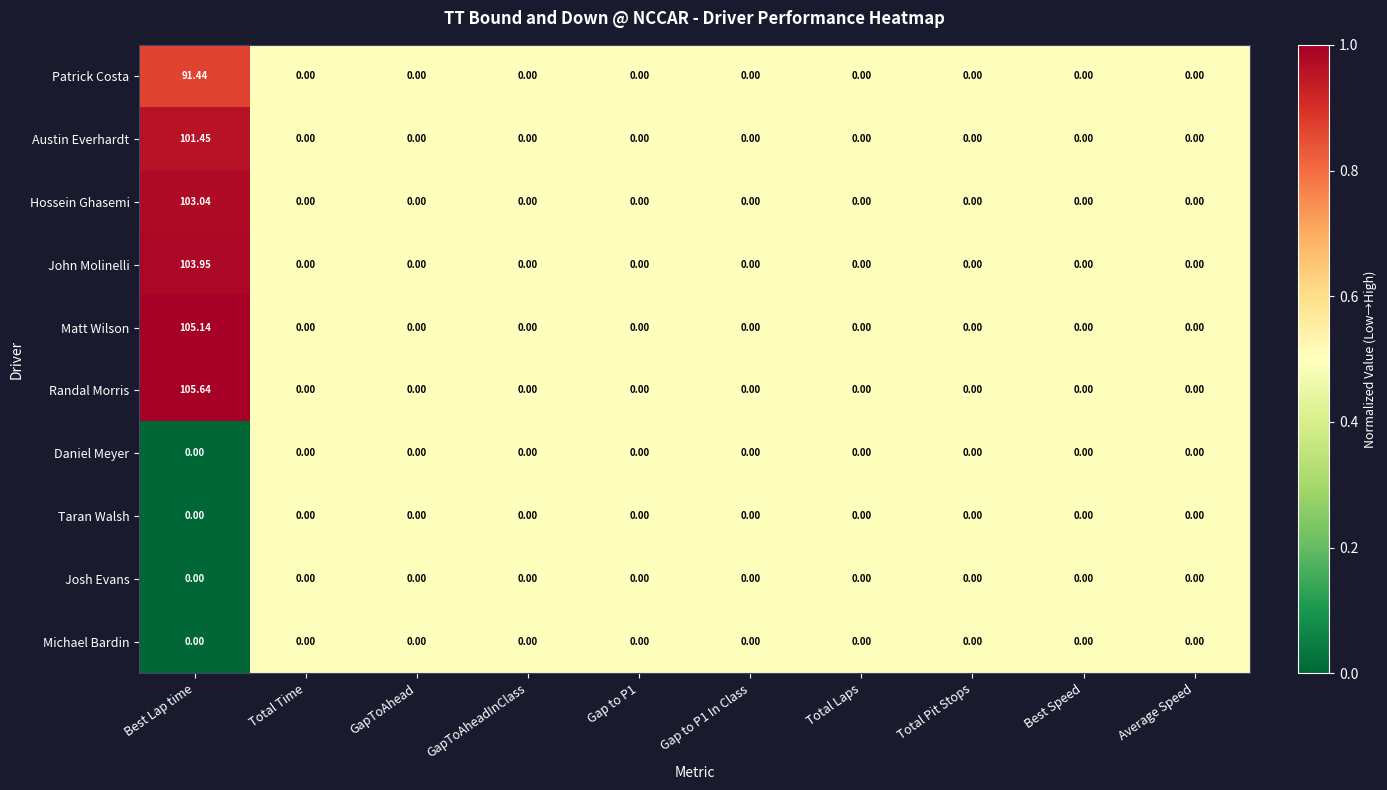

At which label does Matt Wilson reach its peak?

Best Lap time